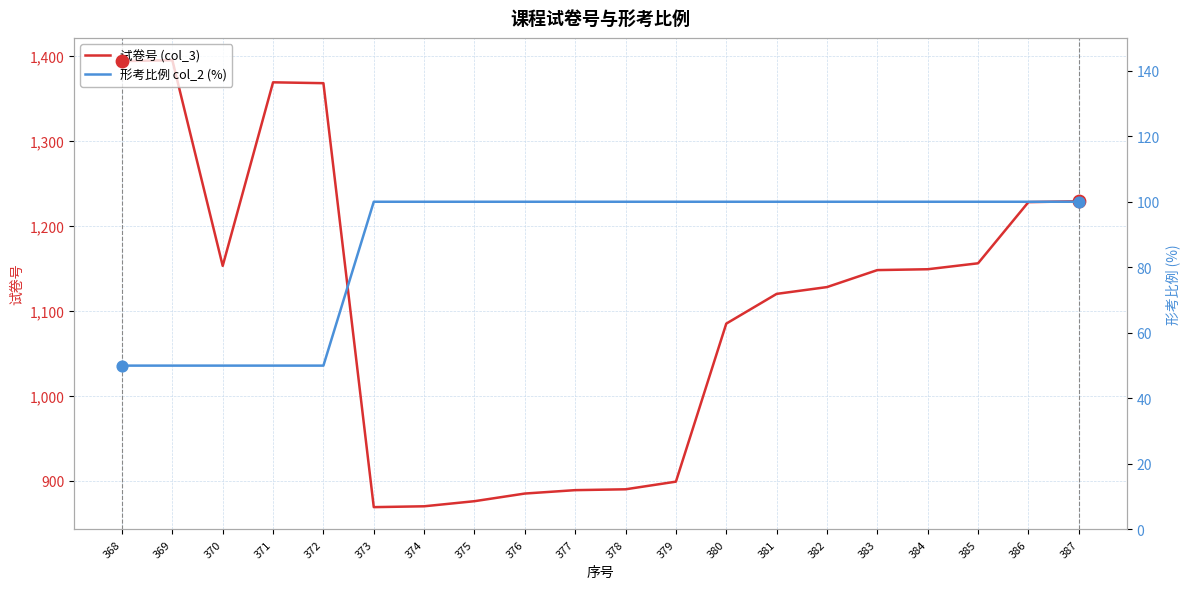

Which series contains the lowest Y value?

形考比例 col_2 (%)